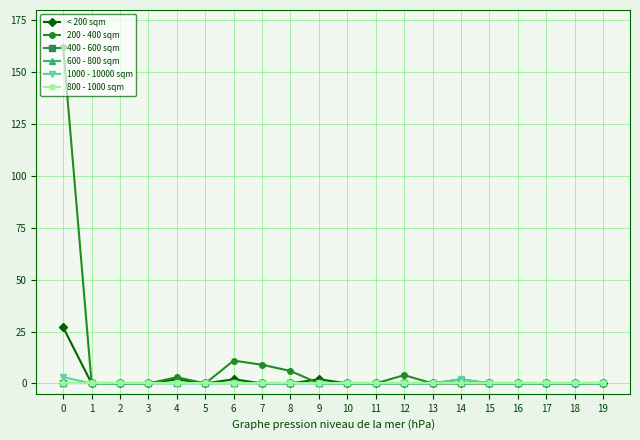

At which category does 200 - 400 sqm reach its first local peak?

4